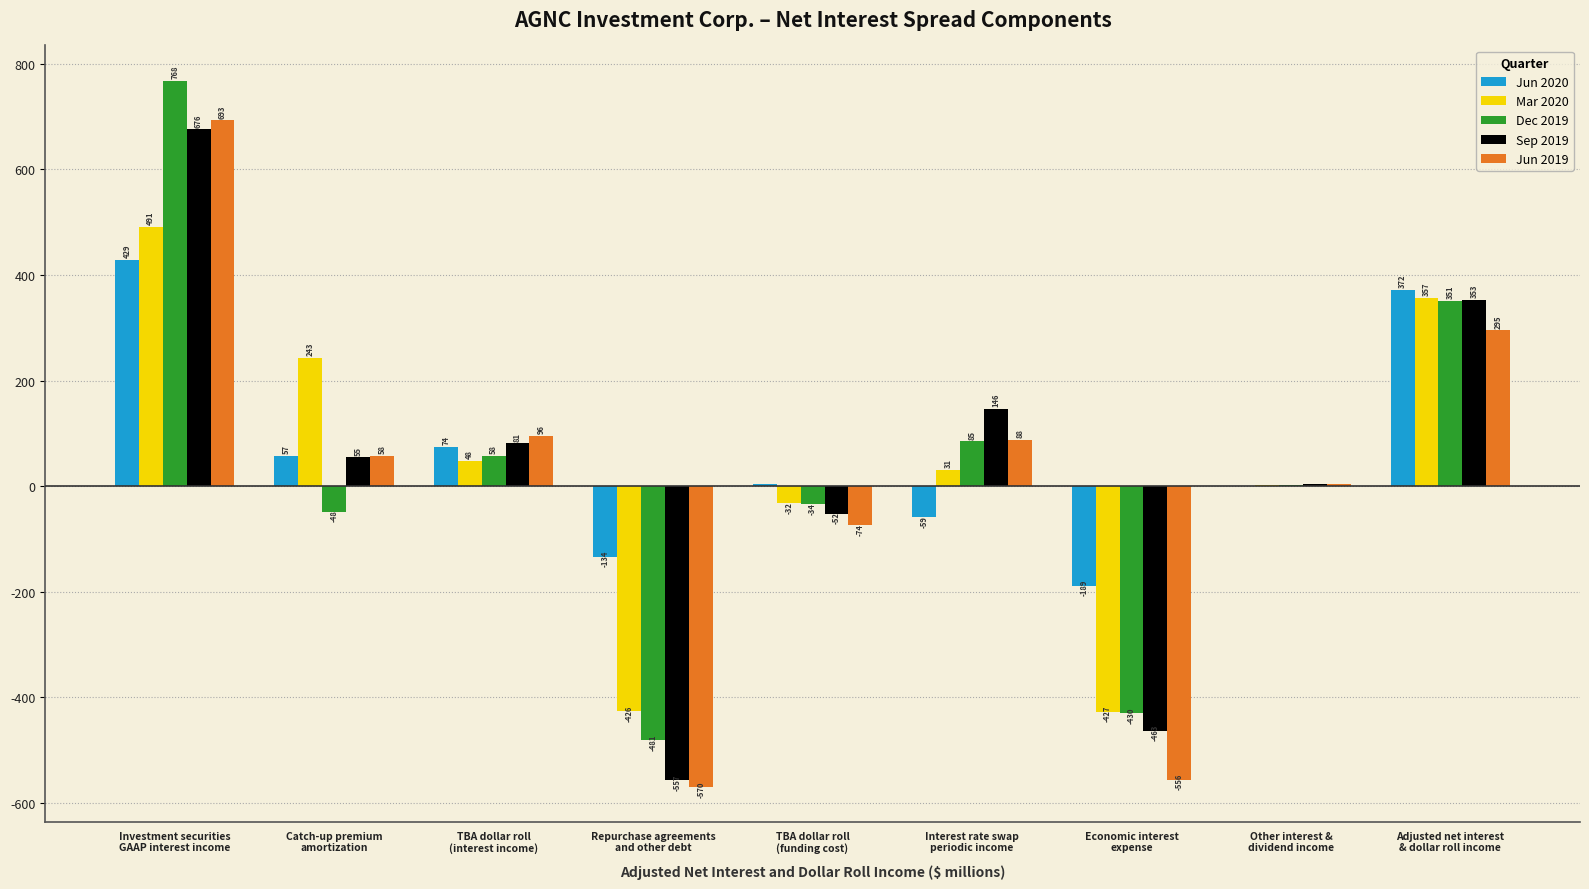

Count the number of data series in this chart.

5